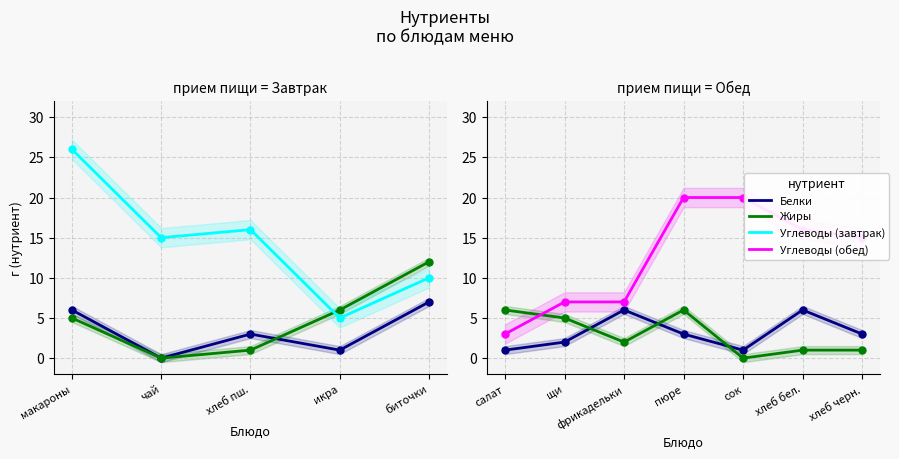

How many lines are shown in the chart?

3